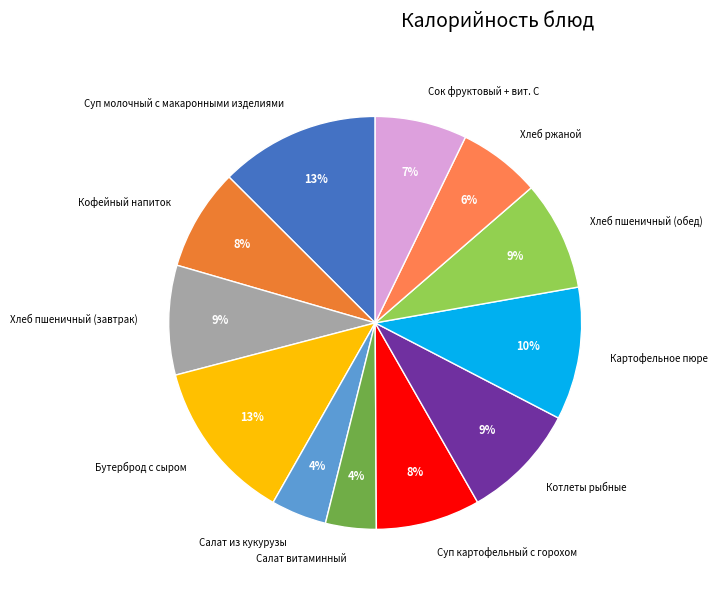

Does any single category account for the majority?

No